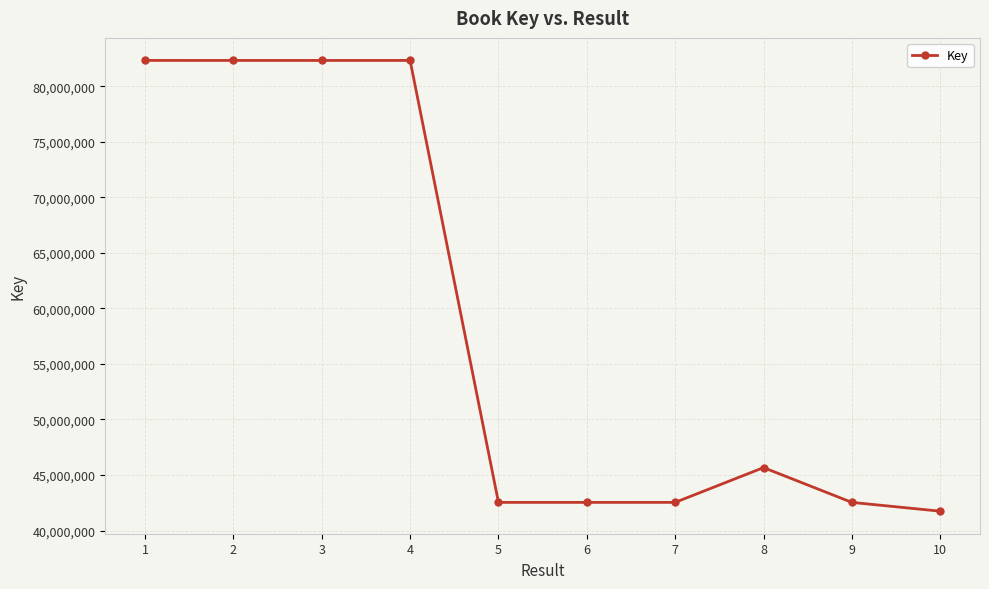

Does the chart have visible grid lines?

Yes